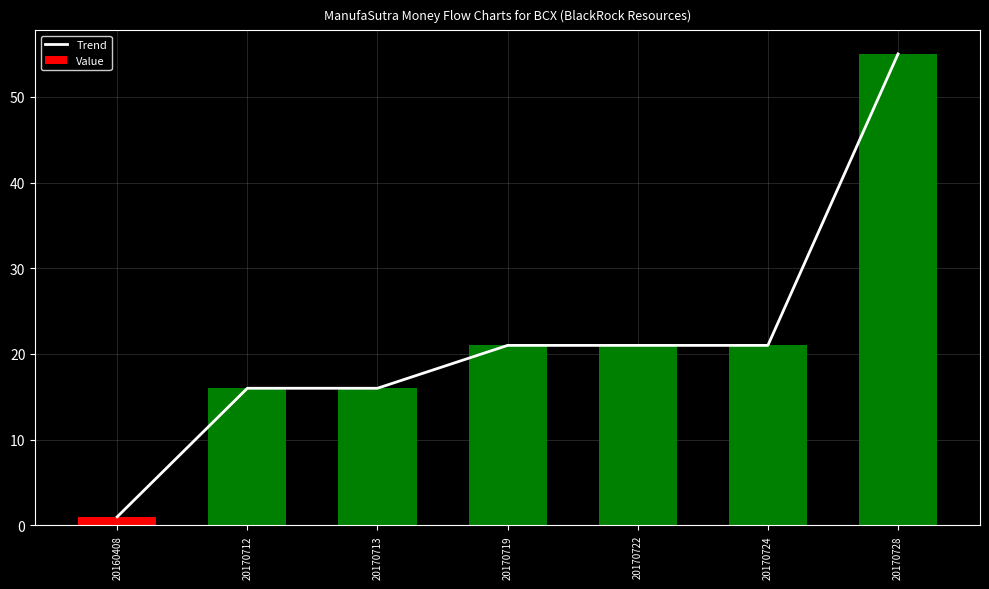

What is the total value across all series at 20170719?

42